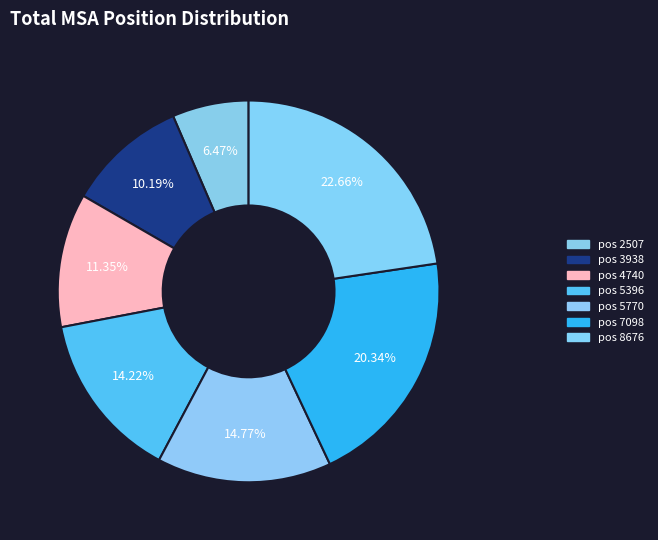

Rank the categories by value from highest to lowest.

pos 8676, pos 7098, pos 5770, pos 5396, pos 4740, pos 3938, pos 2507